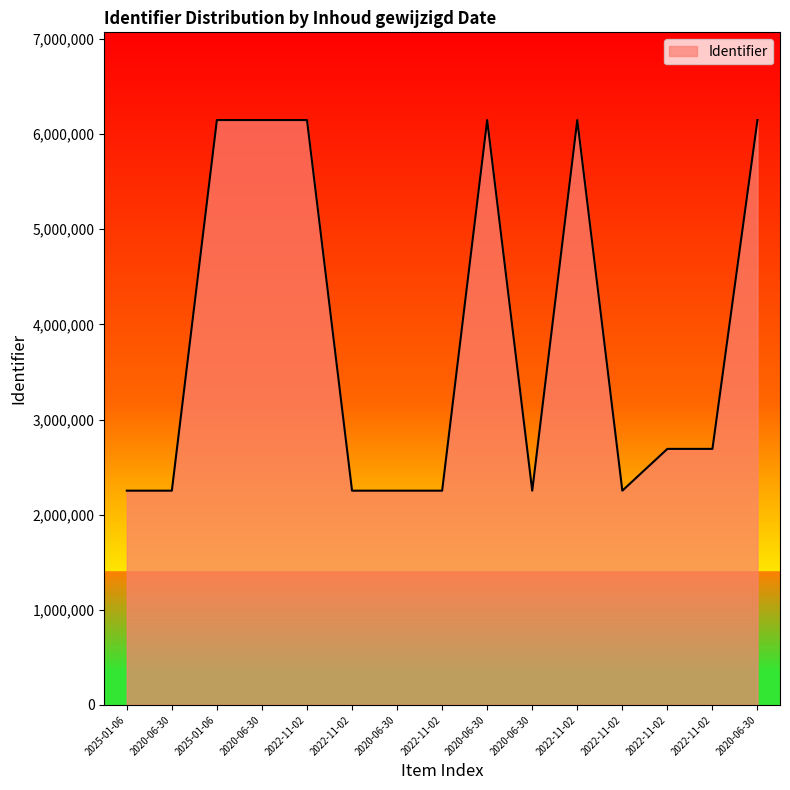

Is it true that the value at 2020-06-30 is 10473490?

False